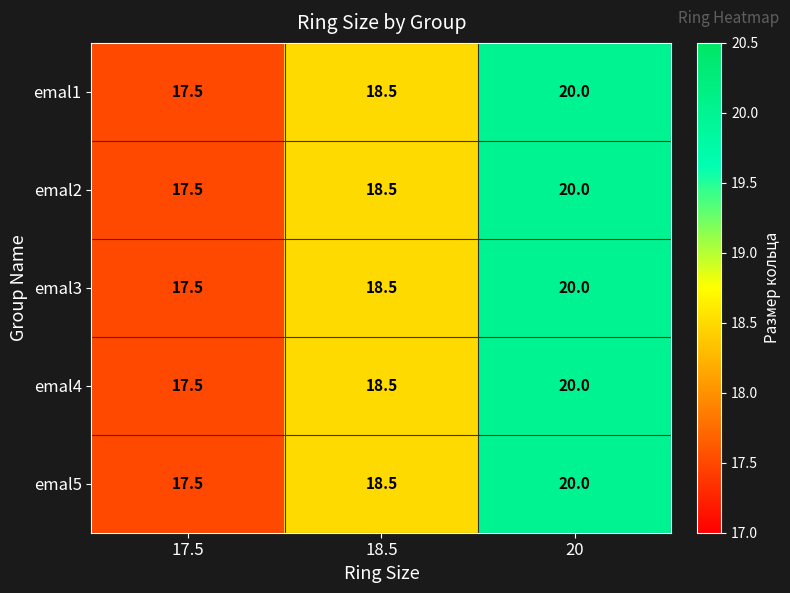

Count the emal2 values in the range 17 to 20.

3